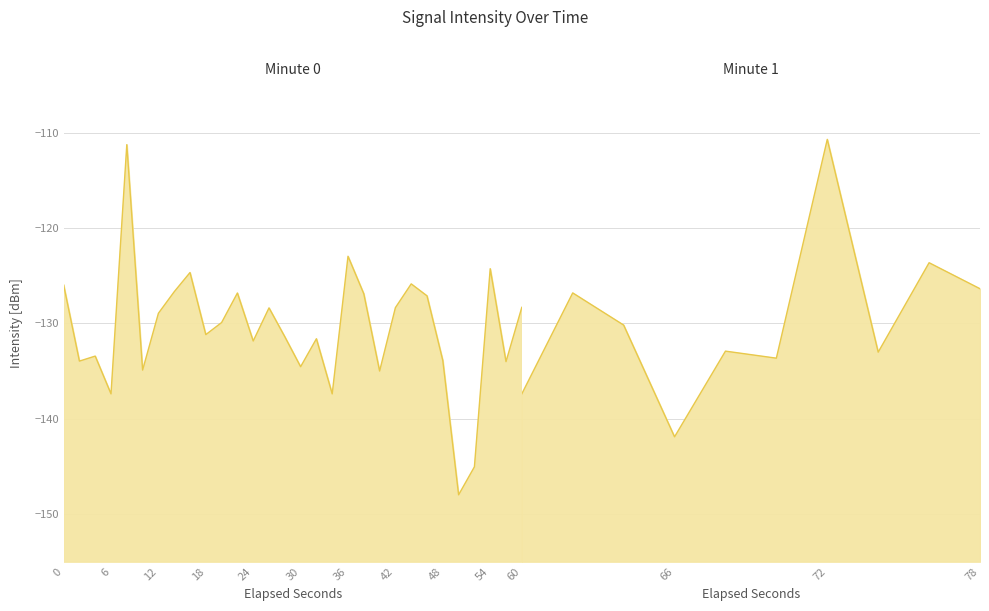

At which category does the data reach its first local valley?

1